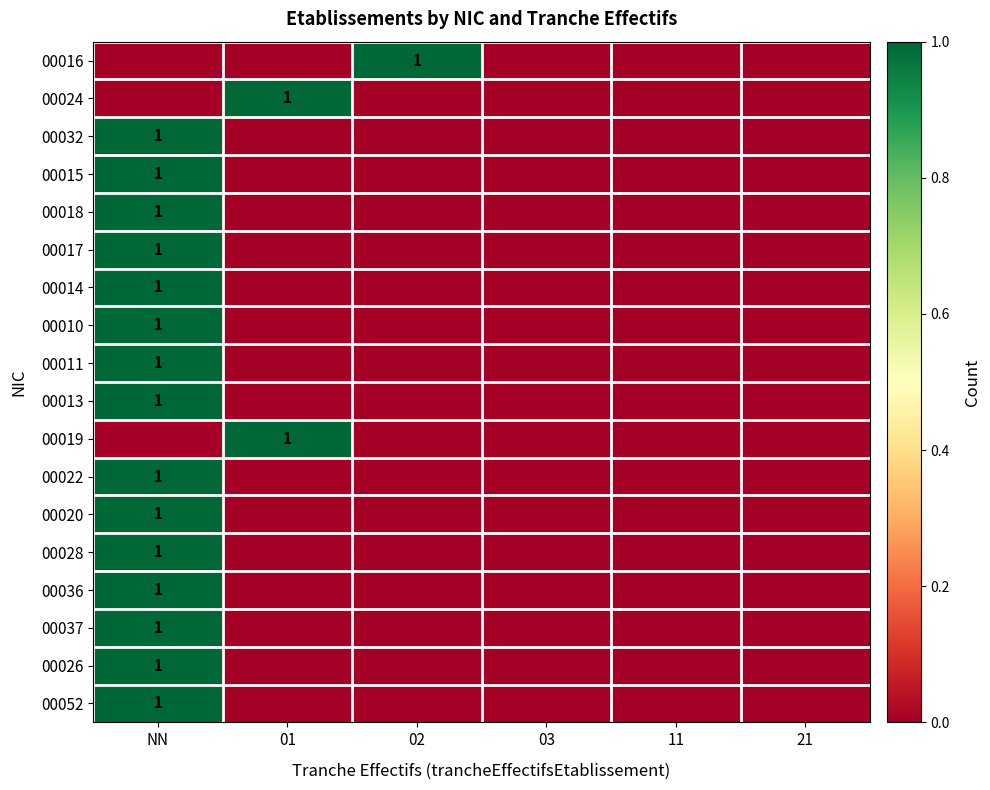

Which has a higher value, 03 or 21?

03